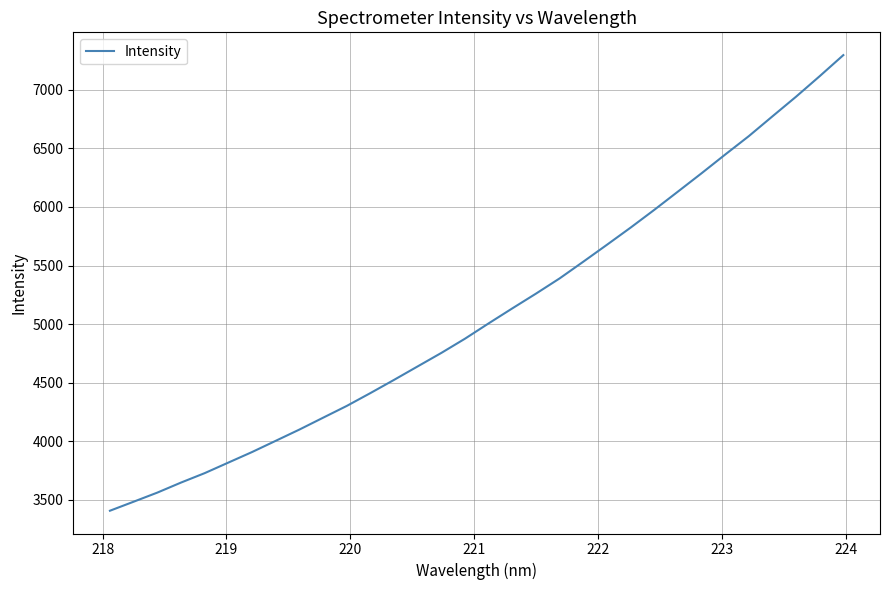

What is the maximum value shown in the chart?

7295.7